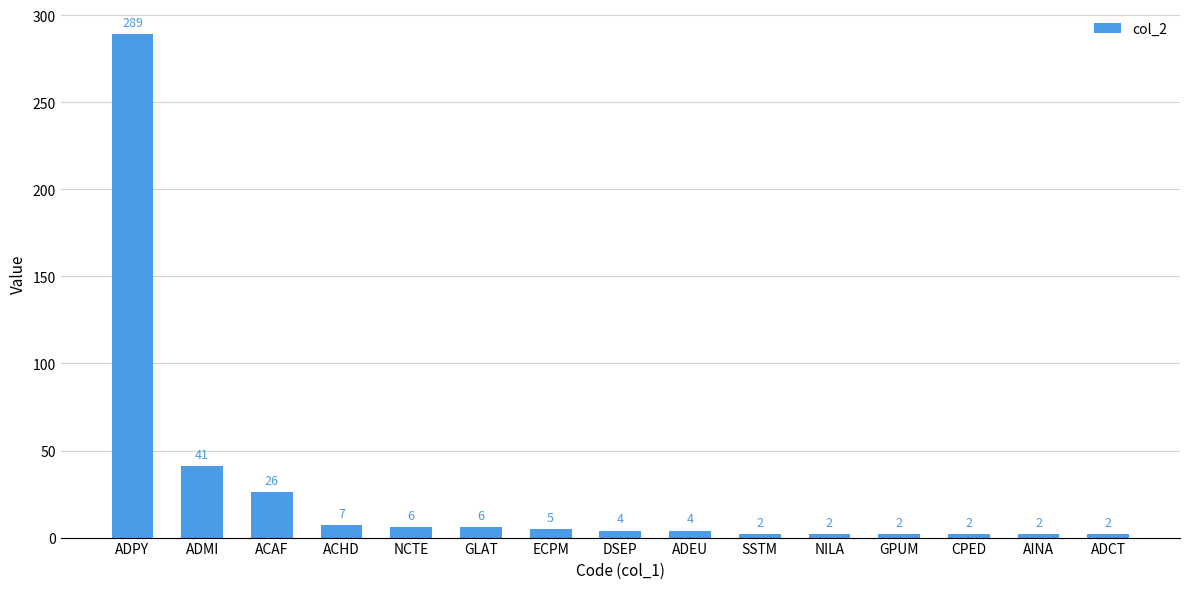

What position from the right is ADPY?

15